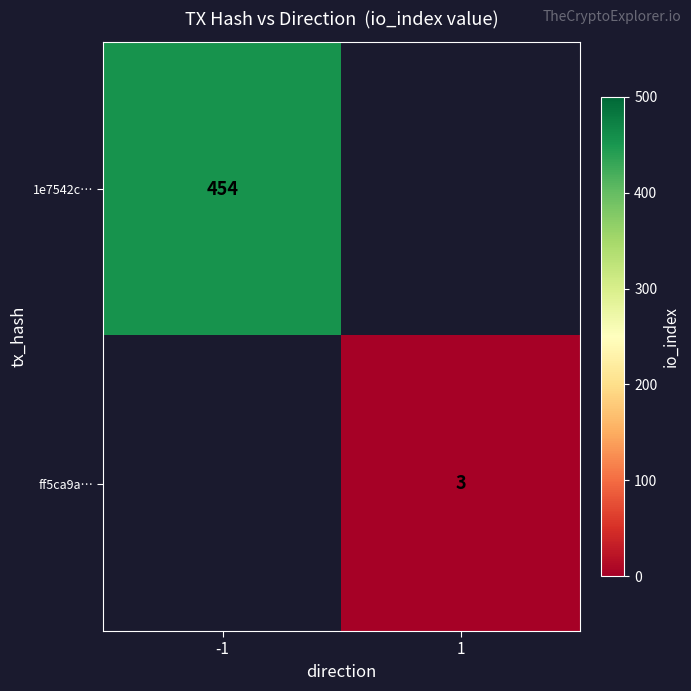

Is it true that ff5ca9a… equals 4 at 1?

False